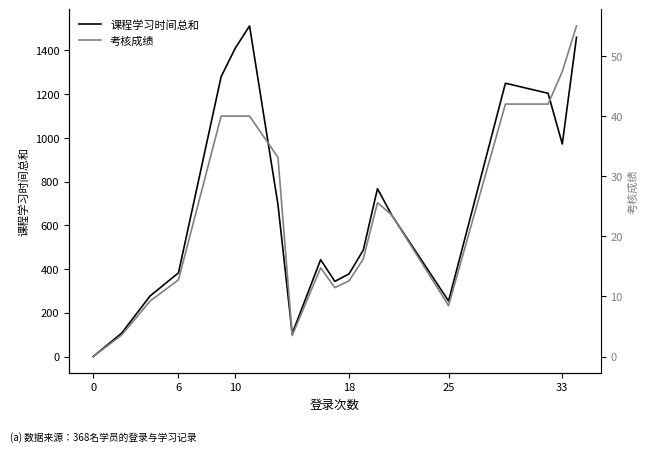

The 考核成绩 series shows 20.6 at 16. True or false?

False